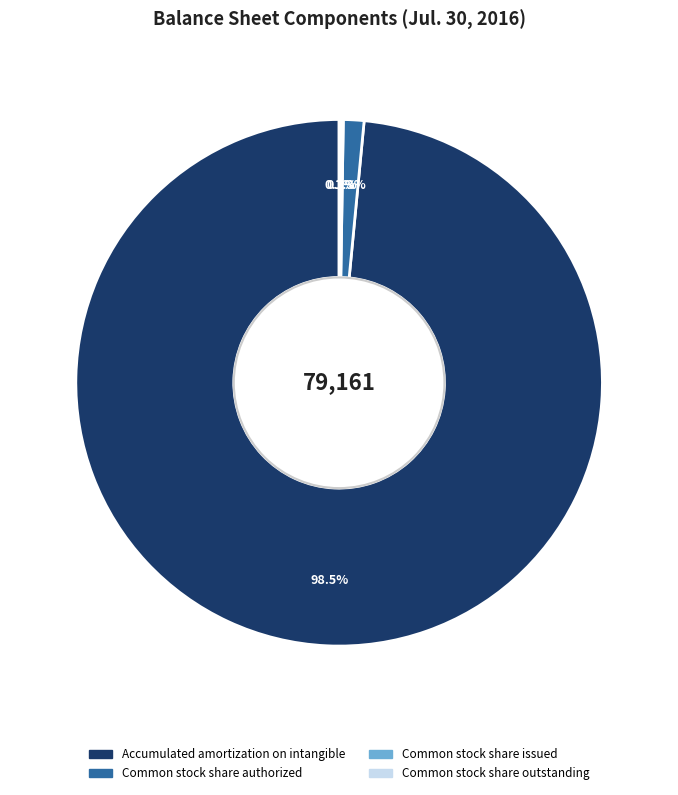

To the nearest percent, what is the difference between the largest and smallest slice percentages?

98%